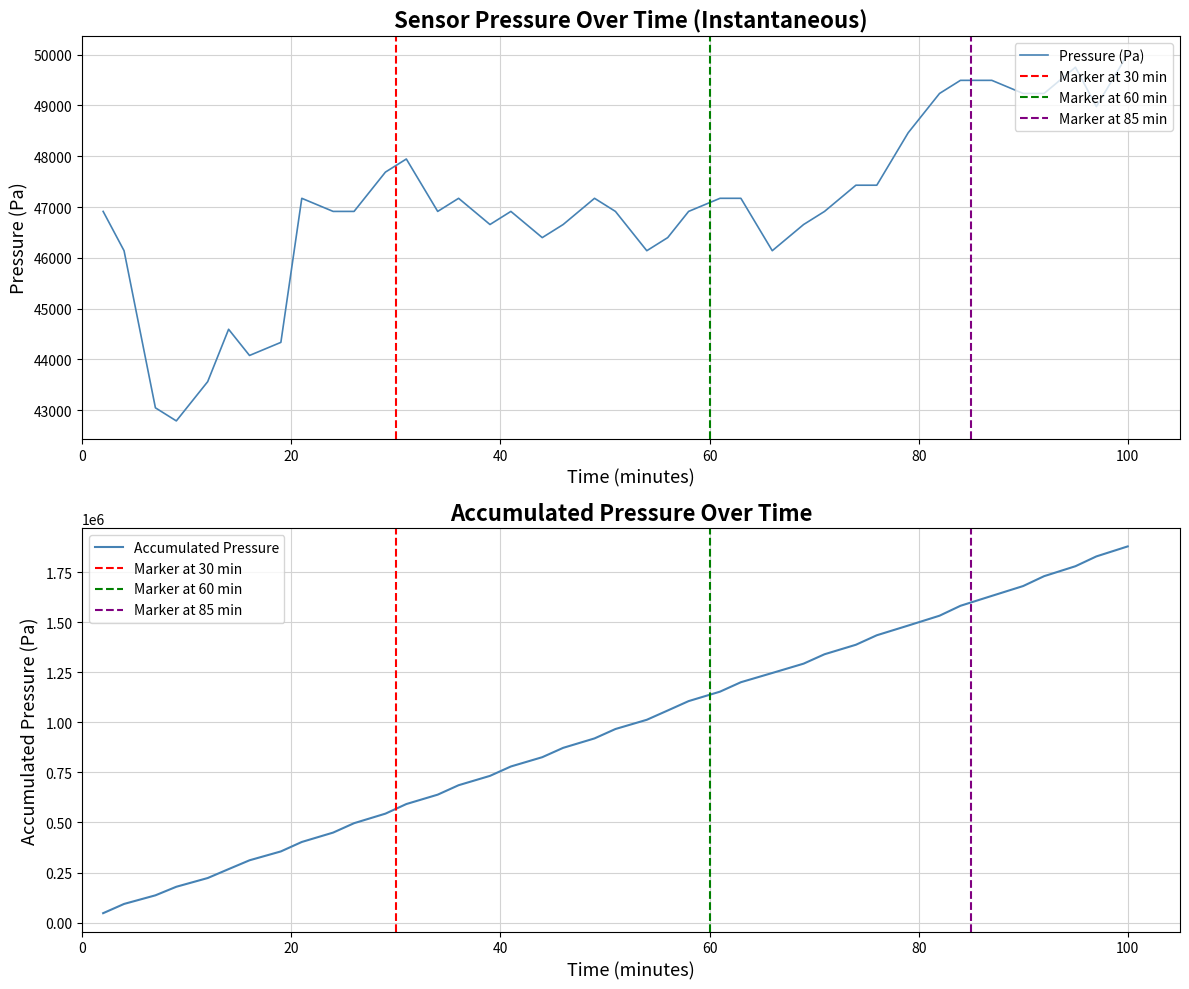

What is the maximum value for Pressure (Pa)?

50011.5